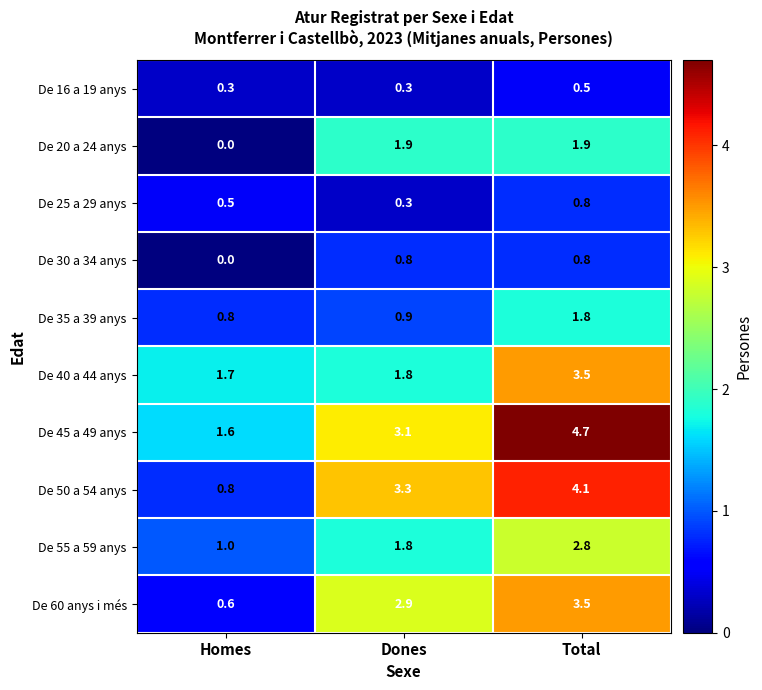

What is the difference between the De 50 a 54 anys values at Total and Dones?

0.8